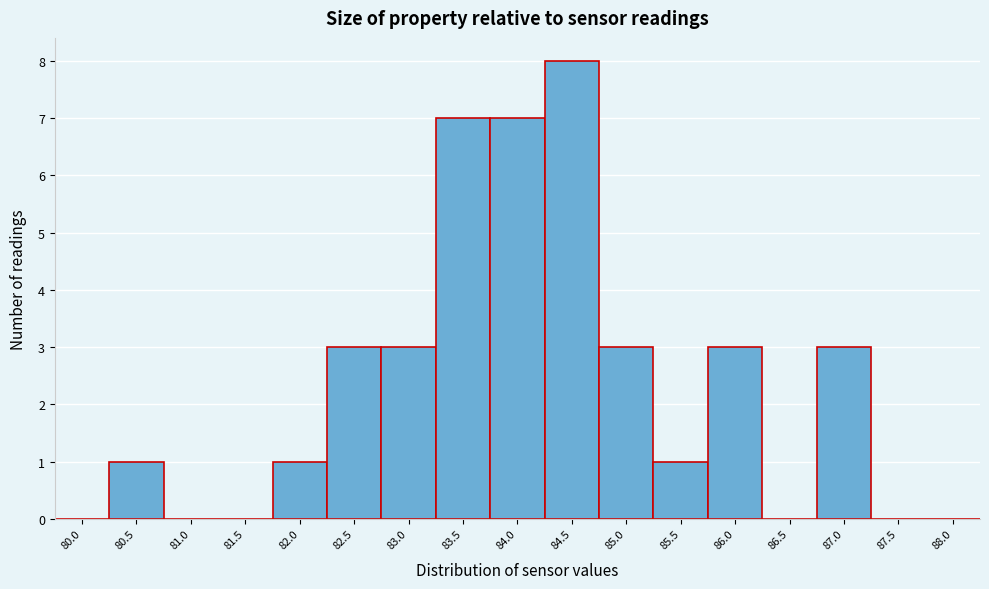

Reading left to right, extract all data points from this chart.

80.0=0	80.5=1	81.0=0	81.5=0	82.0=1	82.5=3	83.0=3	83.5=7	84.0=7	84.5=8	85.0=3	85.5=1	86.0=3	86.5=0	87.0=3	87.5=0	88.0=0